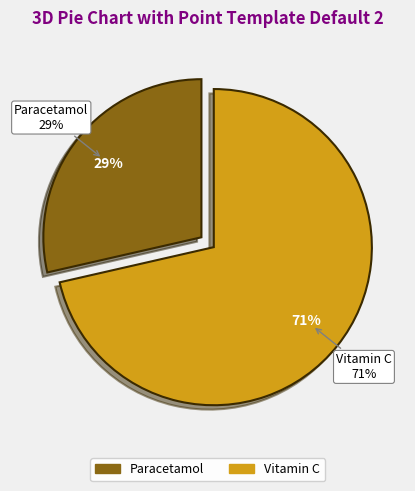

To the nearest percent, what is the average slice percentage?

50%